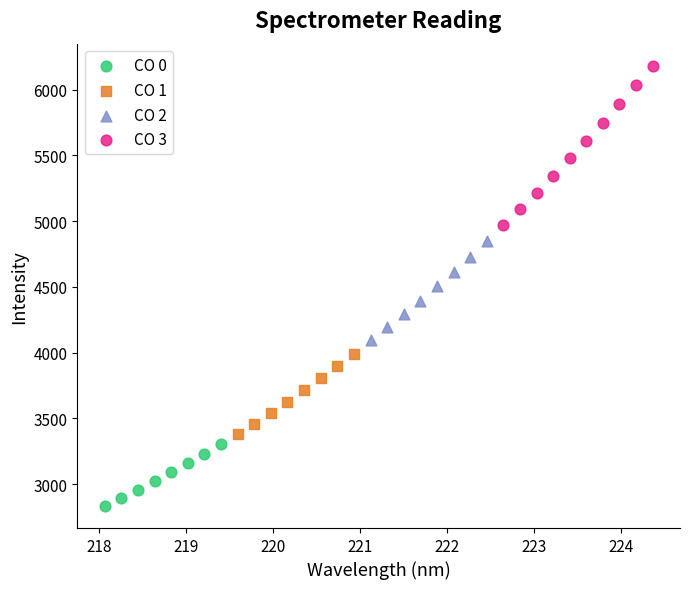

Which series contains the lowest Y value?

CO 0